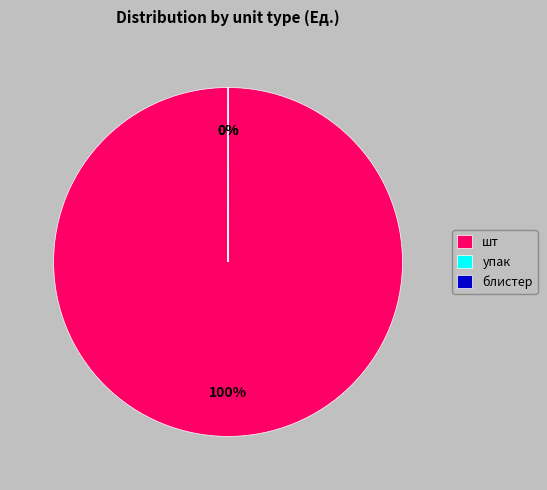

What is the largest slice in the pie chart?

шт